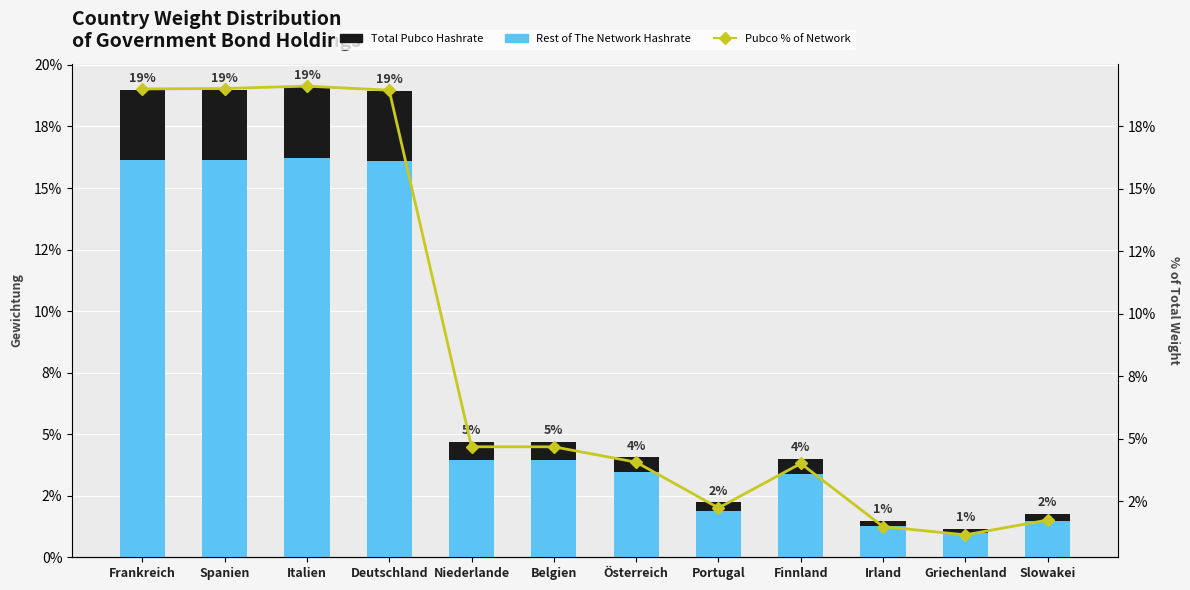

Rank the categories by Total Pubco Hashrate value from highest to lowest.

Italien, Spanien, Frankreich, Deutschland, Niederlande, Belgien, Österreich, Finnland, Portugal, Slowakei, Irland, Griechenland